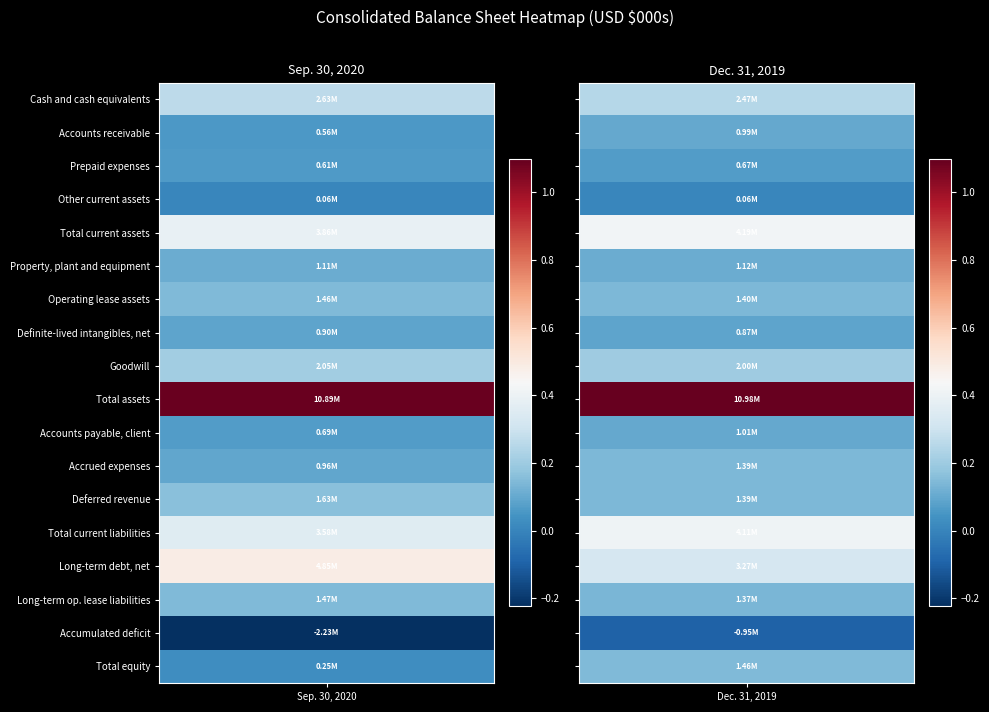

What is the average value of the Total current assets series?

4026378